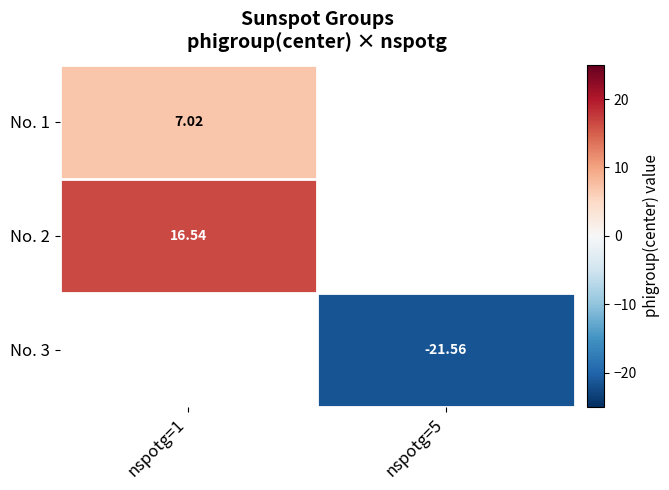

Is the value of No. 1 at nspotg=1 greater than the value of No. 2 at nspotg=1?

No